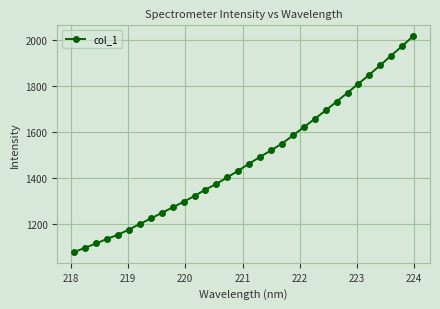

Reading left to right, what are all the values shown in this chart?

1077.6	1096.1	1114.8	1134.9	1152.8	1175.6	1199.4	1223.8	1247.8	1272.0	1296.3	1322.0	1349.5	1374.3	1403.1	1431.9	1462.7	1492.1	1520.4	1550.0	1585.2	1621.5	1657.7	1694.5	1733.0	1771.4	1810.8	1850.1	1891.4	1933.5	1974.4	2018.0